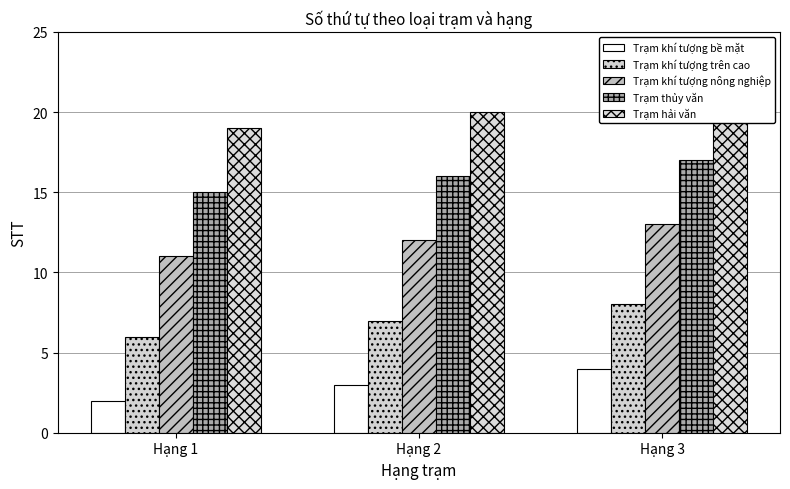

At how many categories does at least one series exceed 11?

3